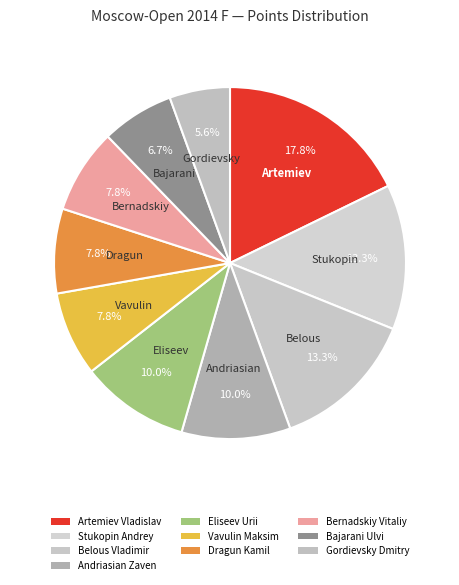

Between Bernadskiy Vitaliy and Andriasian Zaven, which is larger?

Andriasian Zaven